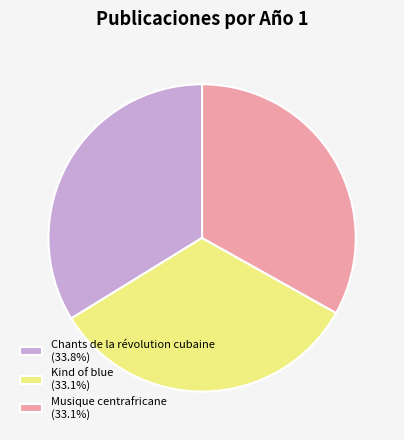

What is the ratio of the value at Musique centrafricane (33.1%) to the value at Chants de la révolution cubaine (33.8%)?

1.0